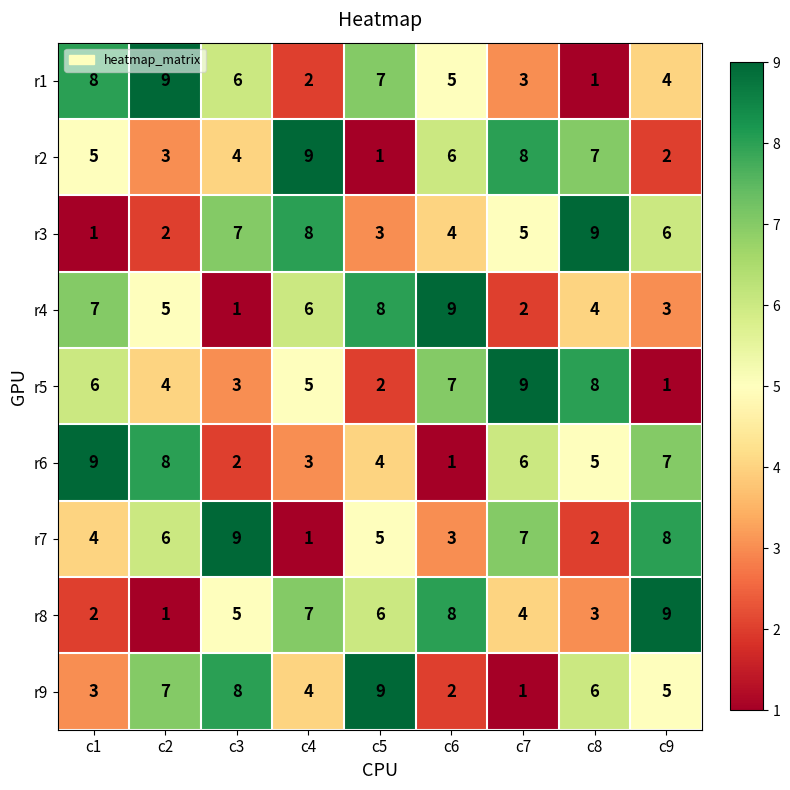

Is the value of r6 at c1 greater than the value of r2 at c8?

Yes